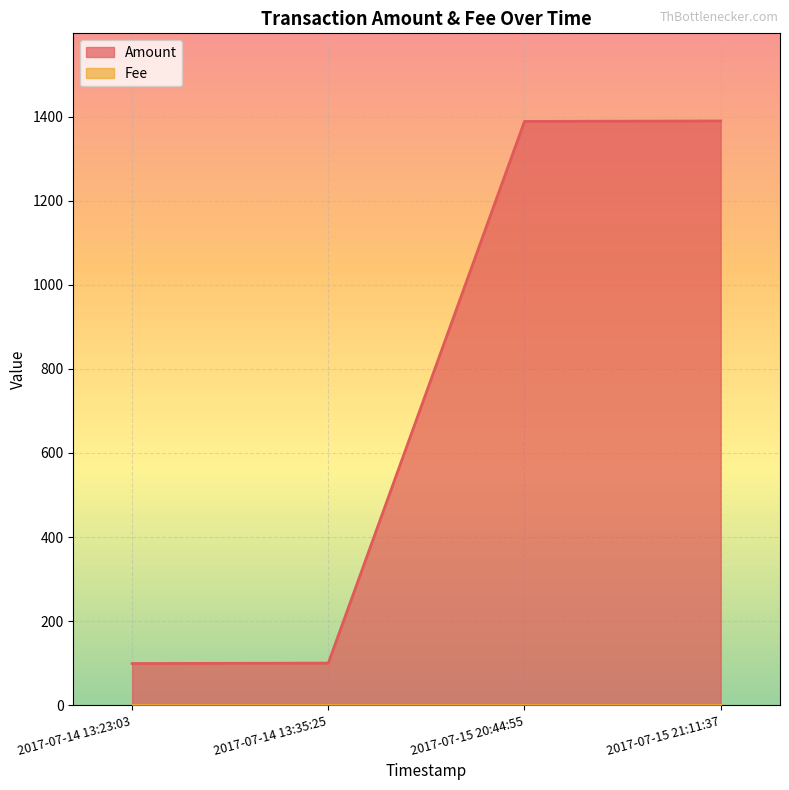

What is the label of the 2nd point from the left?

2017-07-14 13:35:25